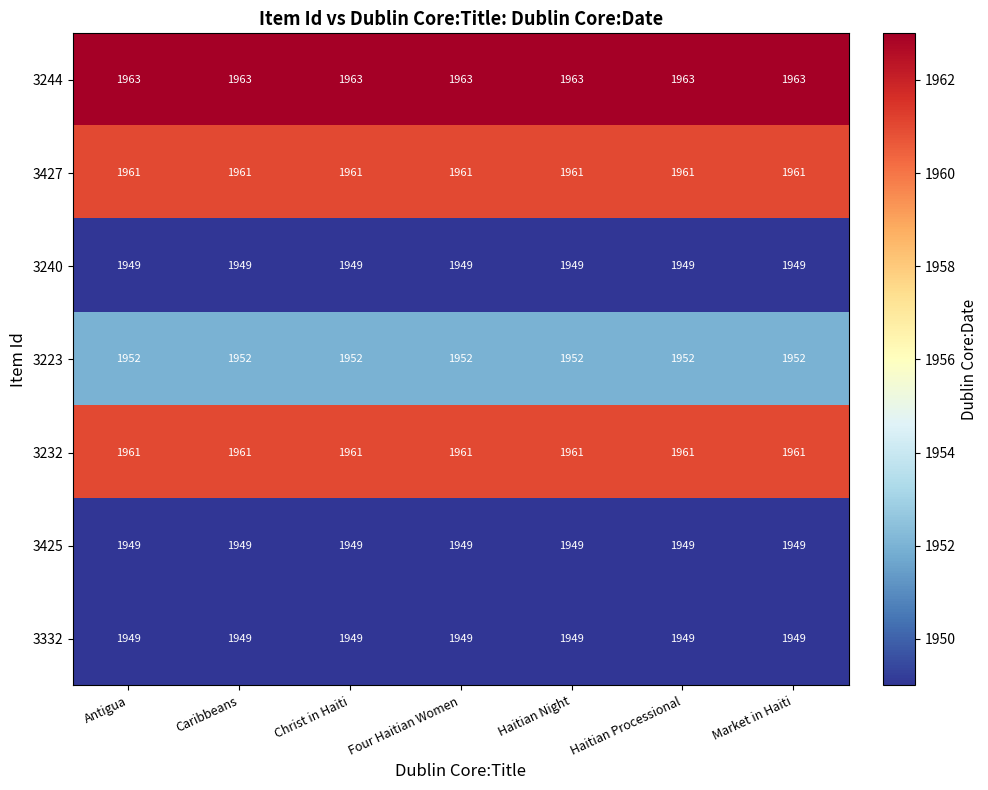

What is the difference between the highest and lowest values at Haitian Night?

14